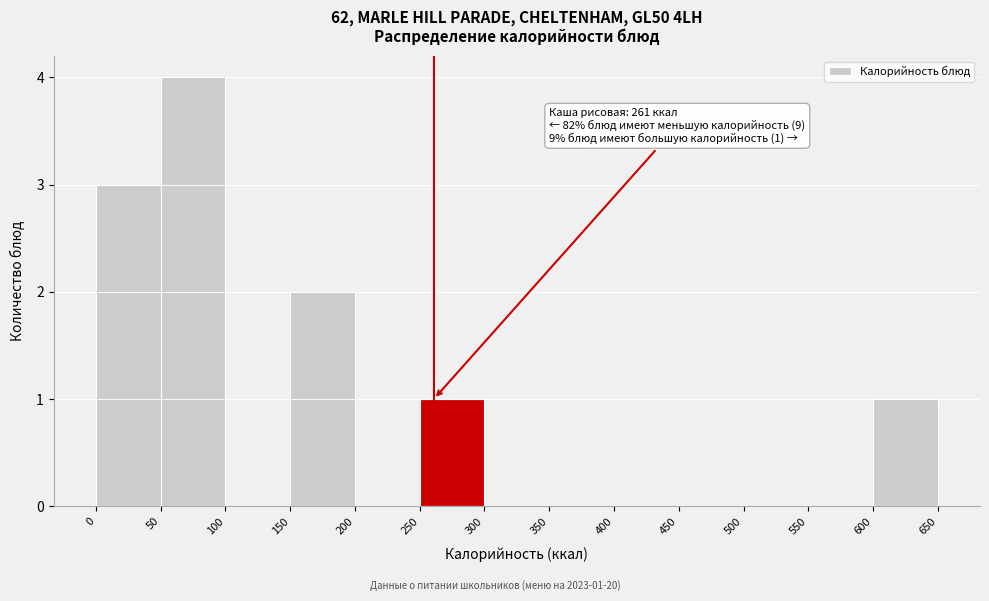

Over which range of the x-axis is the bar tallest?

50 to 100